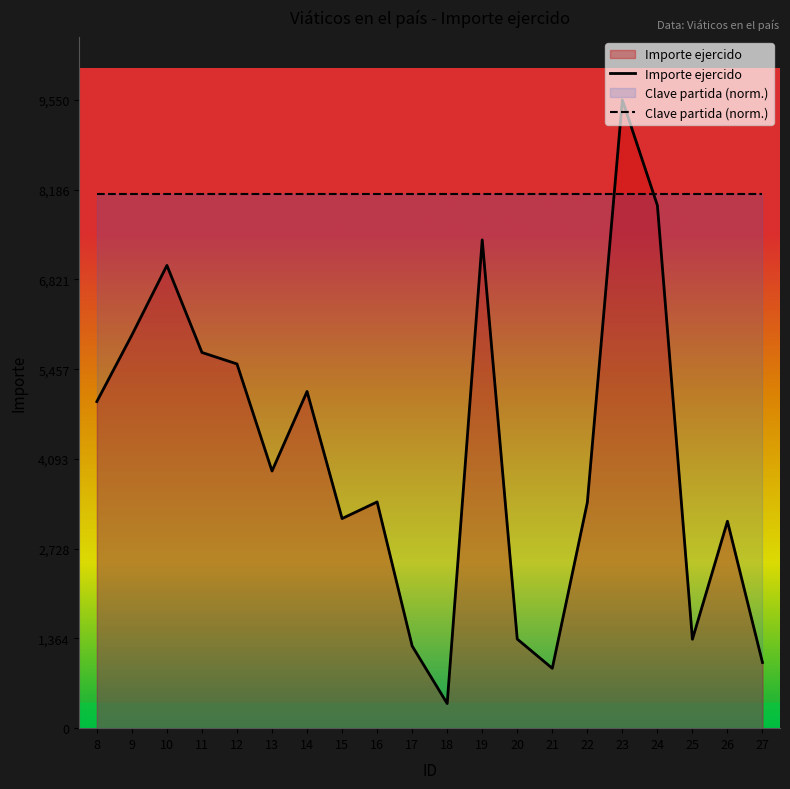

After their last crossing, which series has the higher values: Clave partida (norm.) or Importe ejercido?

Clave partida (norm.)